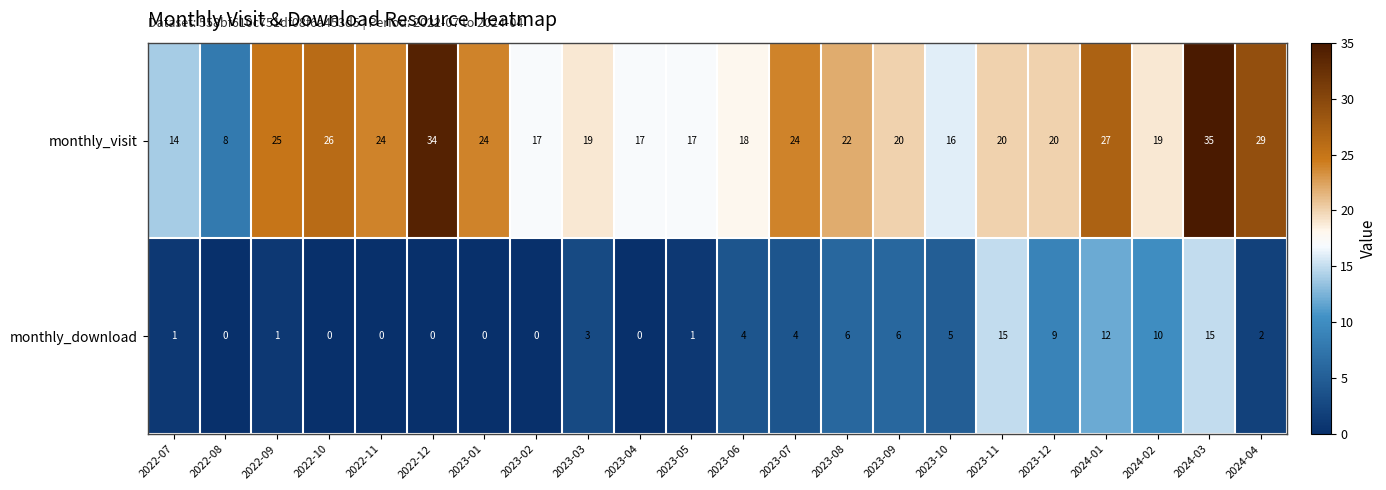

Count the number of categories in the chart.

22